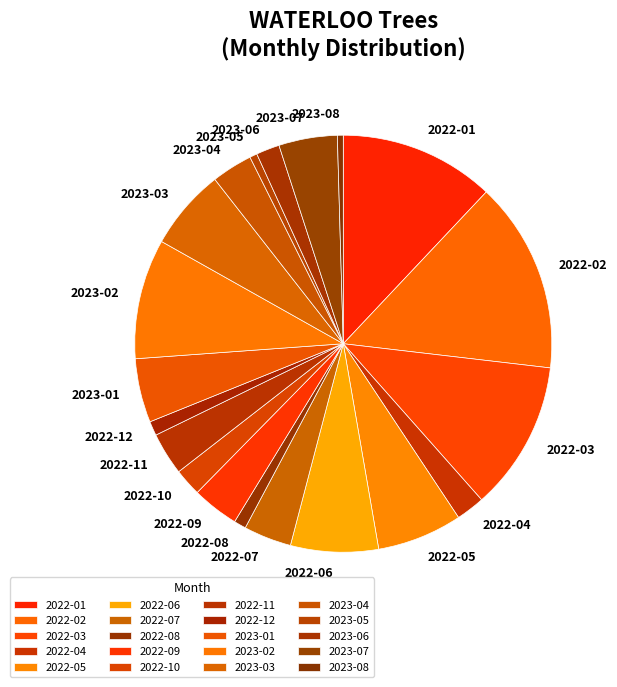

Does 2022-03 represent more than half of the total?

No